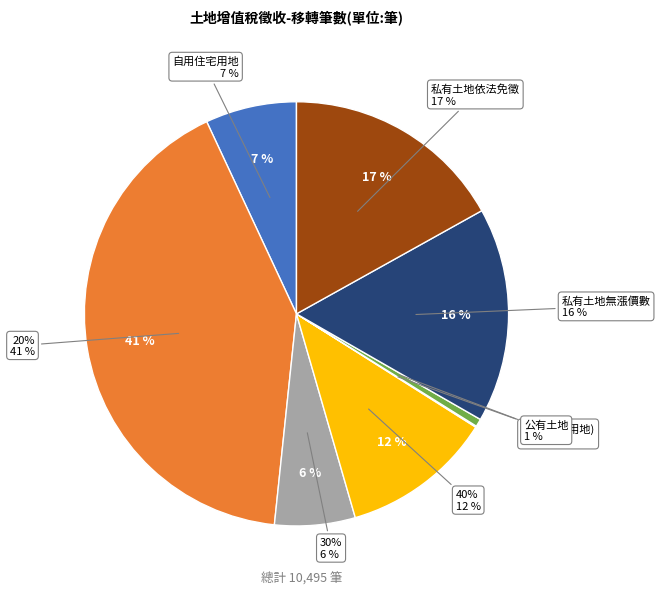

How many segments does this pie chart have?

8